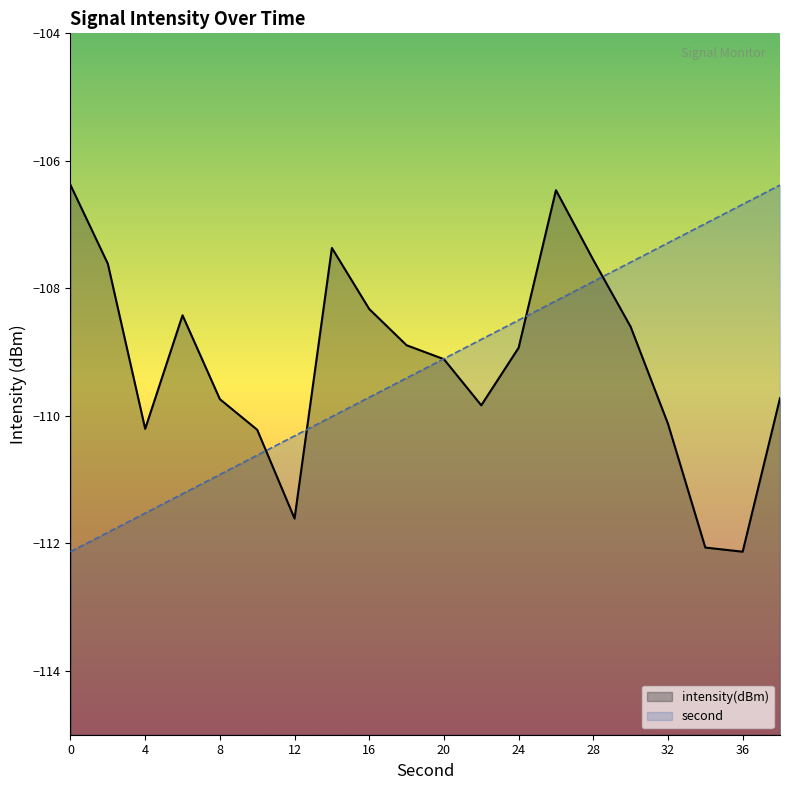

True or false: intensity(dBm) has a value of -107.6 at 28.

True